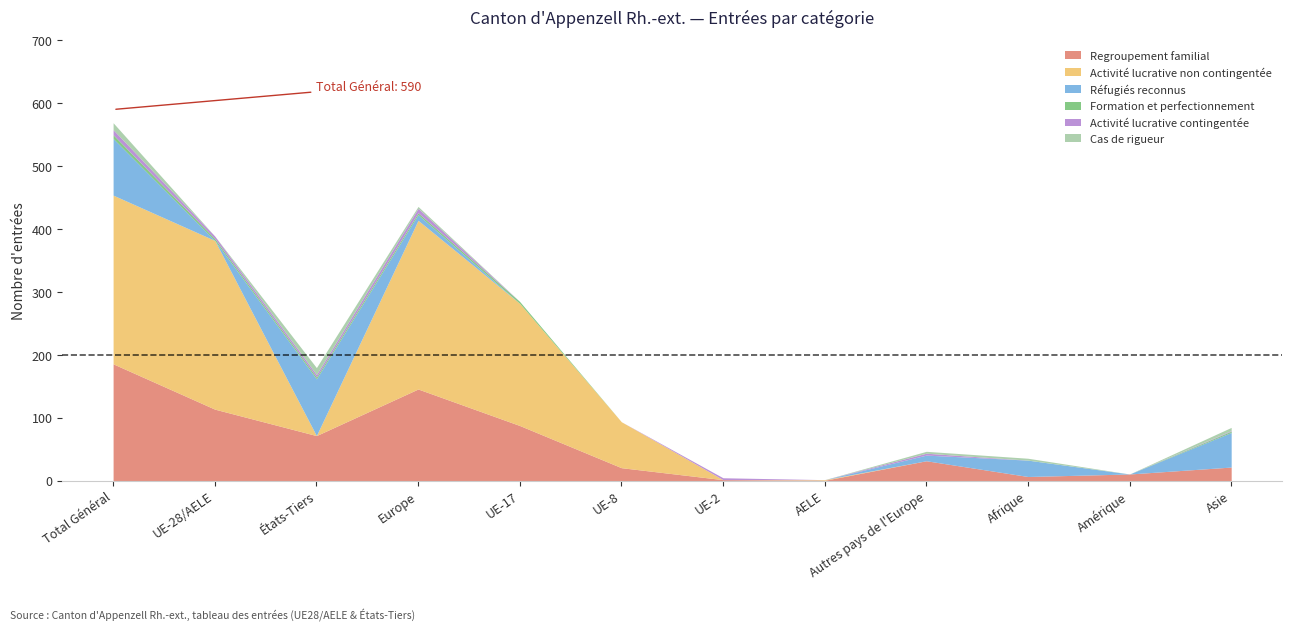

True or false: Regroupement familial has more than 2 points higher than both neighbors.

False